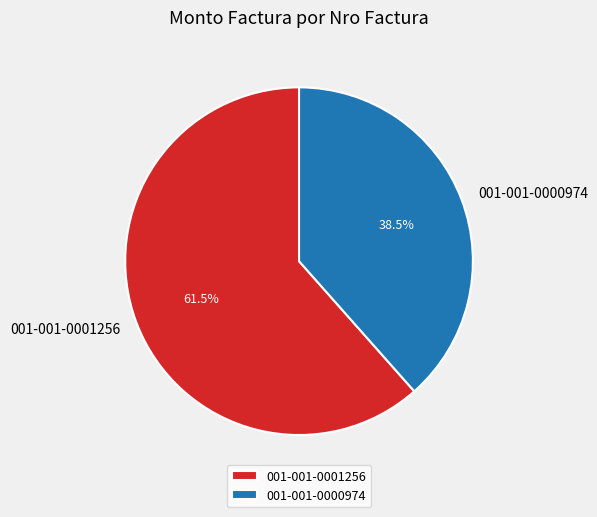

What is the total percentage of 001-001-0000974 and 001-001-0001256?

100.0%